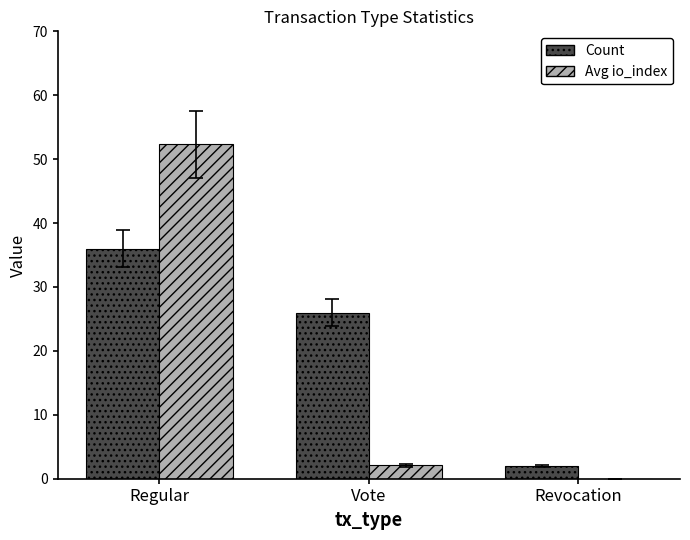

Where is Avg io_index nearest to the value 26?

Vote